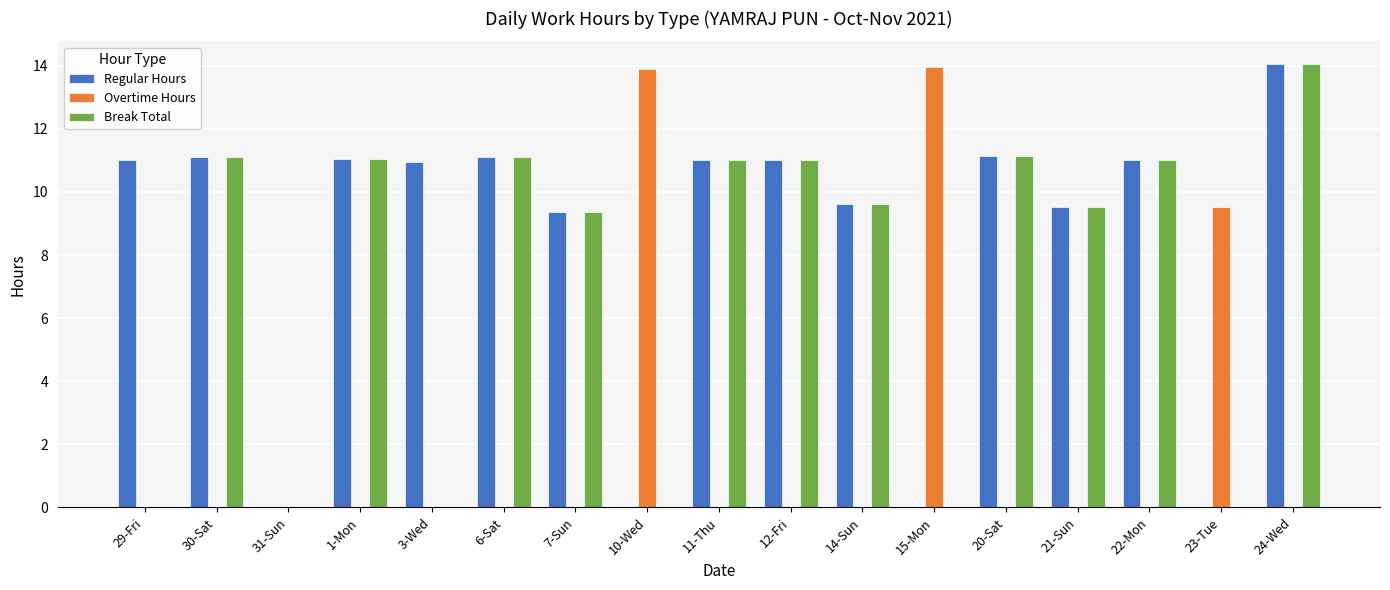

What is the sum of the Regular Hours values at 10-Wed and 11-Thu?

11.0